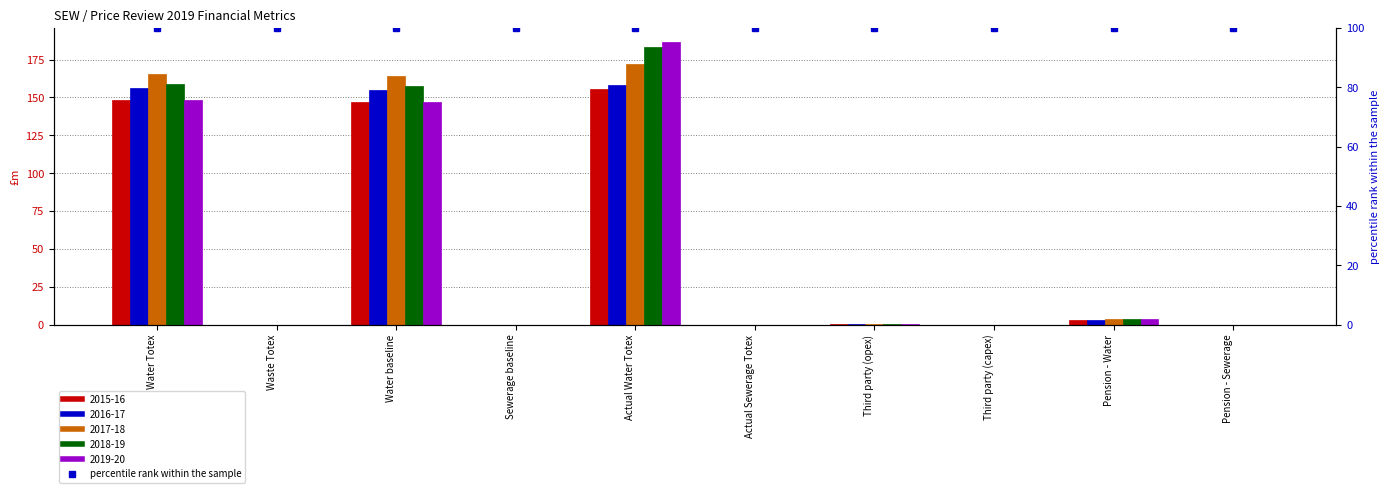

Which series has the widest spread of values?

2019-20